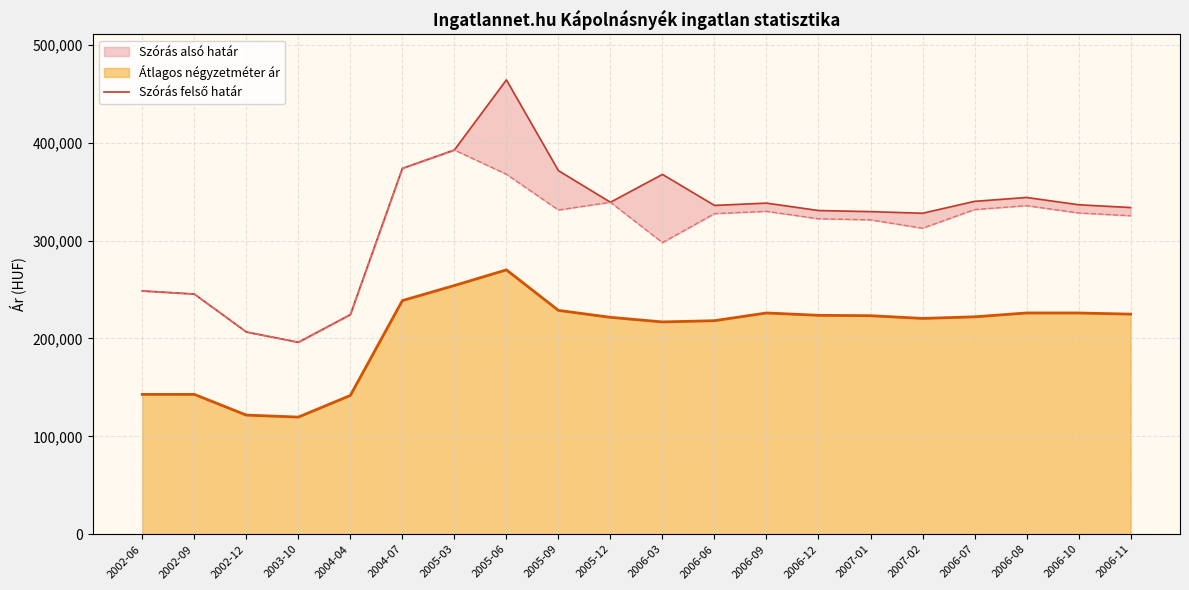

Is it true that the value at 2006-06 is 335925?

True